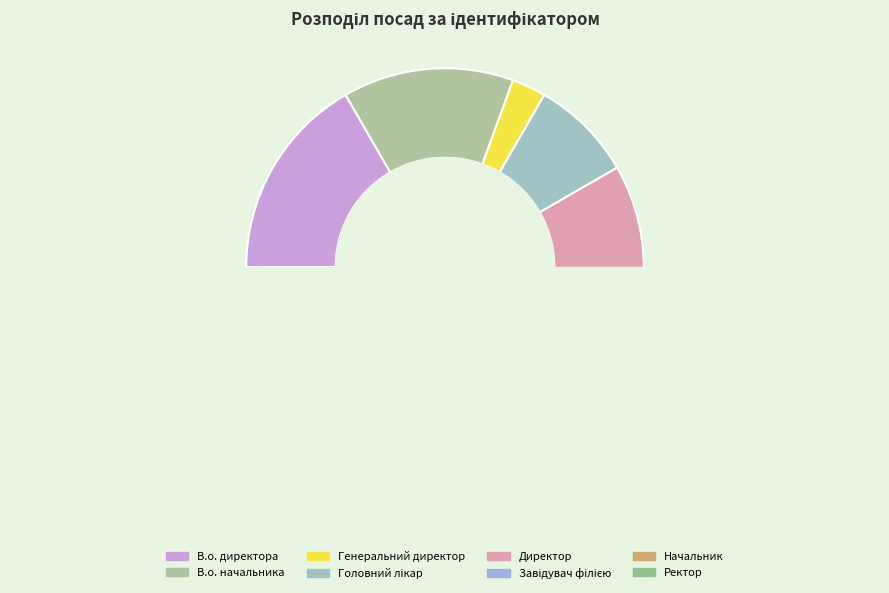

Does В.о. начальника account for over 50% of the chart?

No